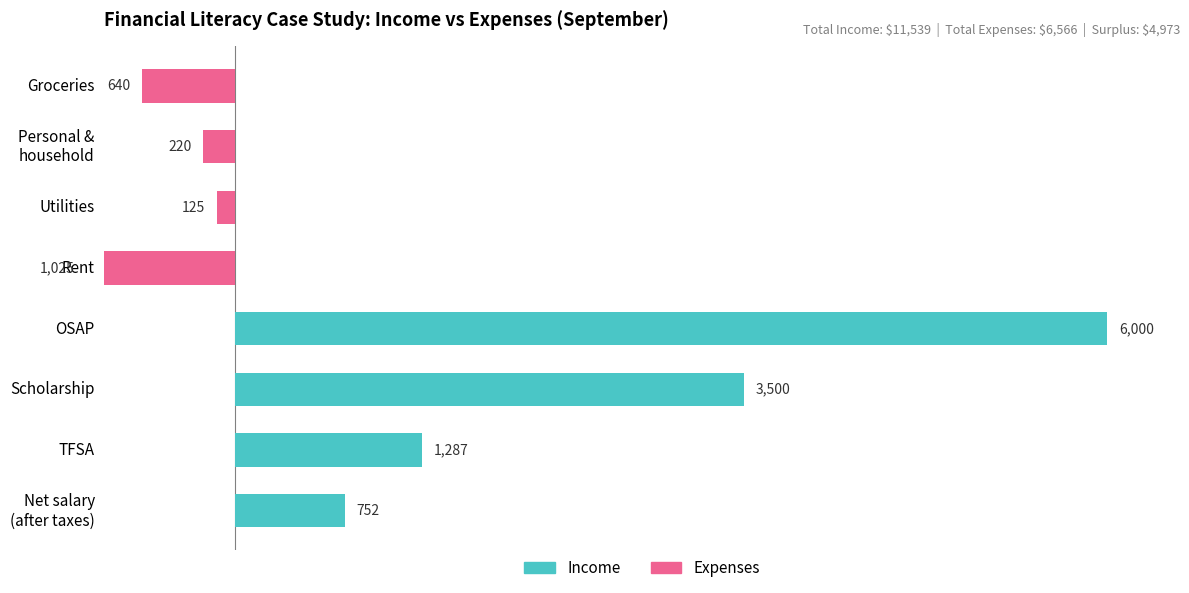

List the series in order of their peak value, lowest first.

Expenses, Income